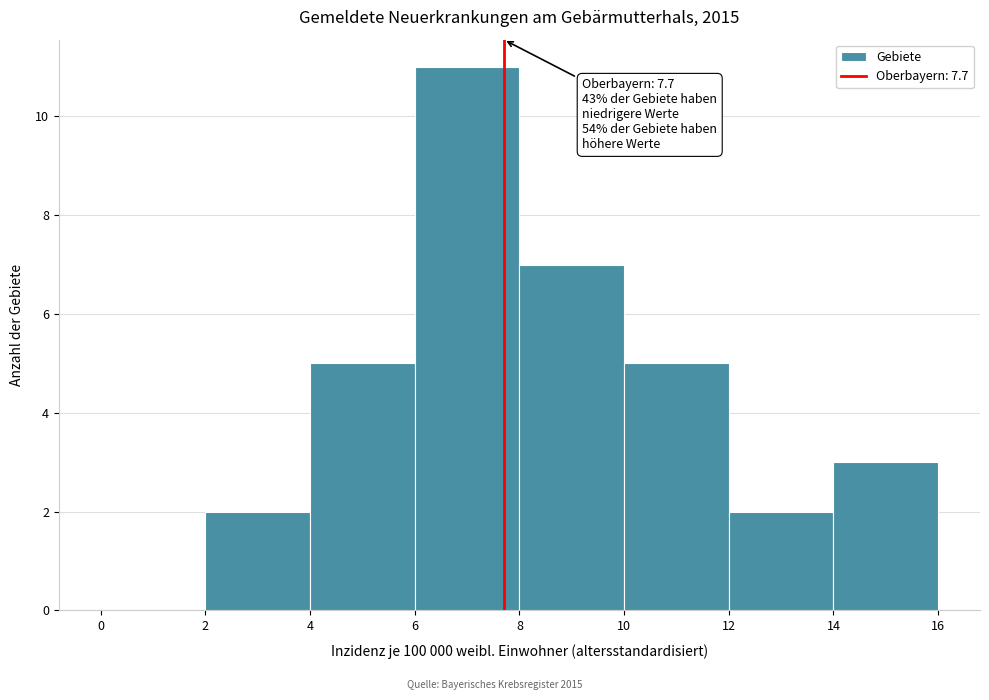

Which range on the x-axis has the tallest bar?

6 to 8